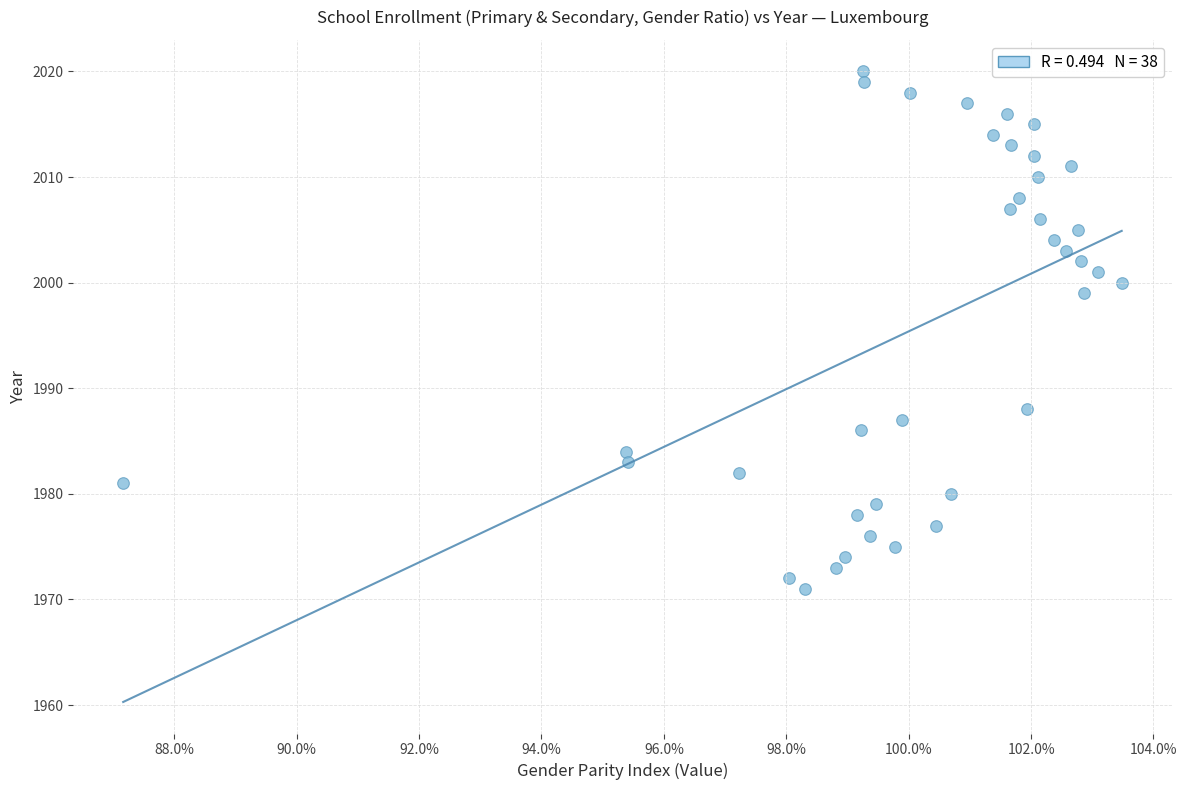

What Y value in the scatter plot is closest to 1995?

1999